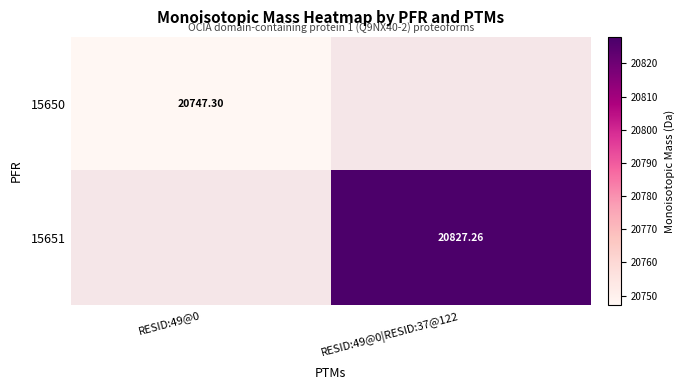

Is the value of 15651 at RESID:49@0|RESID:37@122 greater than the value of 15650 at RESID:49@0?

Yes